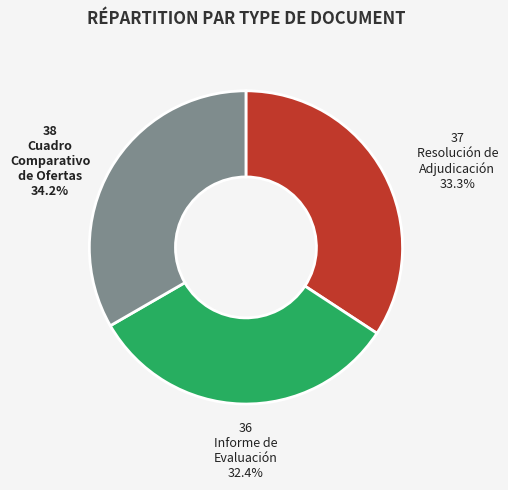

Approximately how many times larger is the value at Resolución de Adjudicación compared to Cuadro Comparativo de Ofertas?

1.0